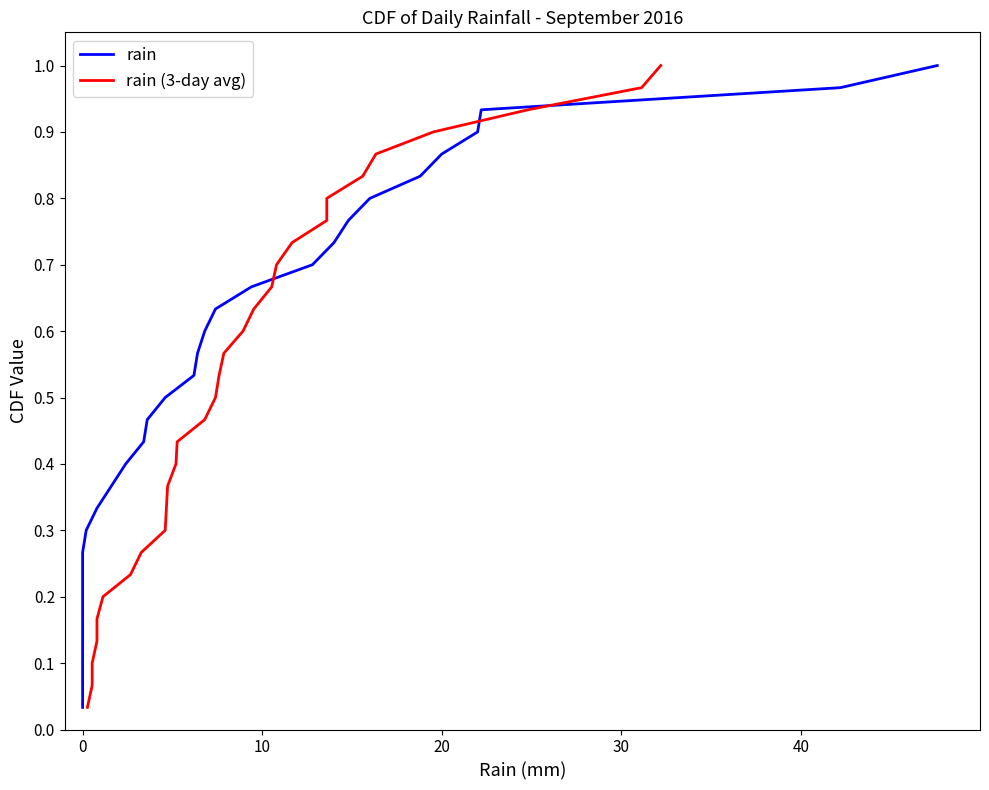

At how many categories does at least one series exceed 0?

30